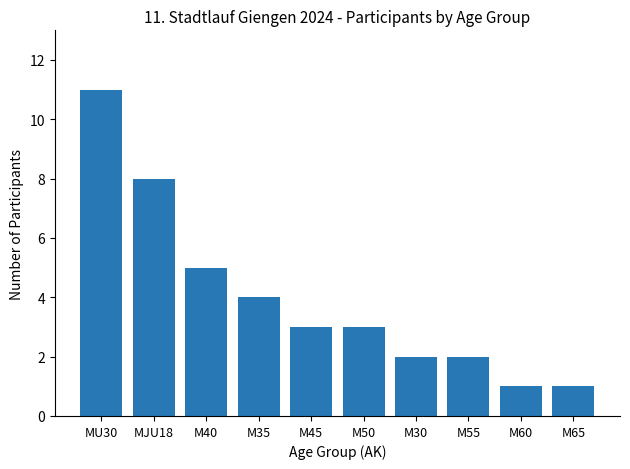

True or false: the data shows 8 at MJU18.

True